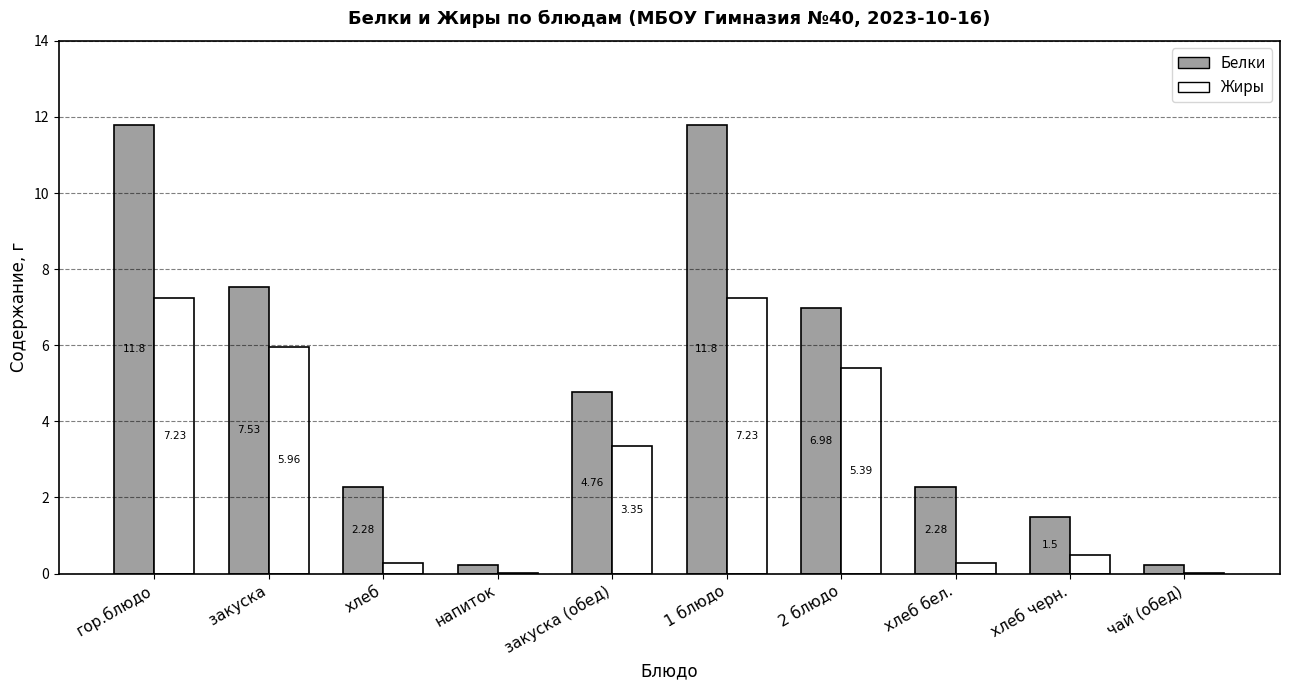

What is the sum of the Жиры values at хлеб and закуска?

6.2